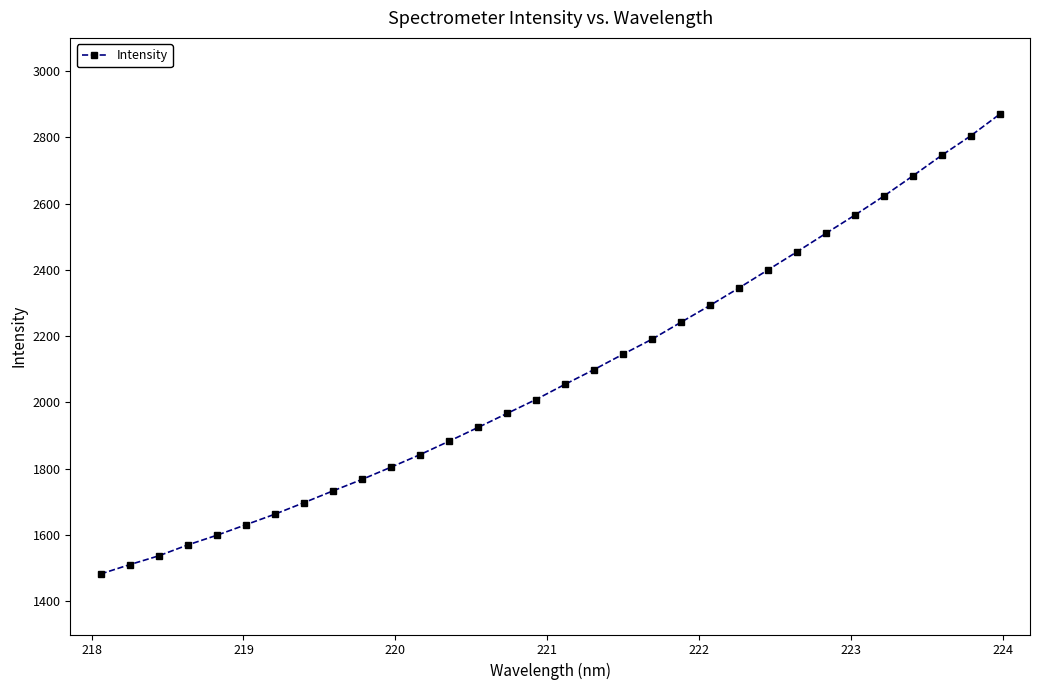

How many data points are less than 2054?

16